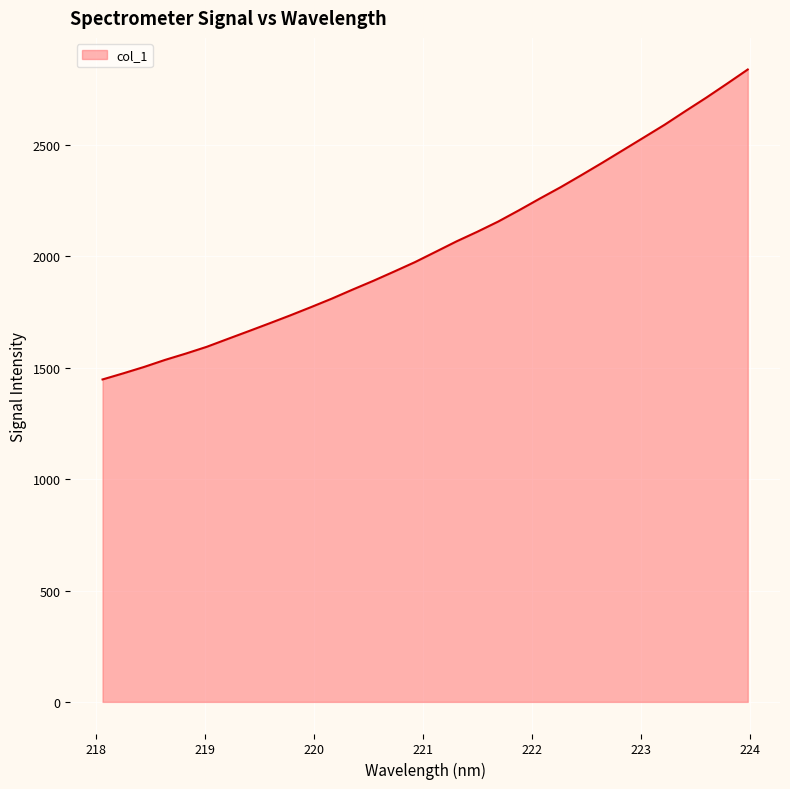

What is the difference between the maximum and minimum values?

1391.4